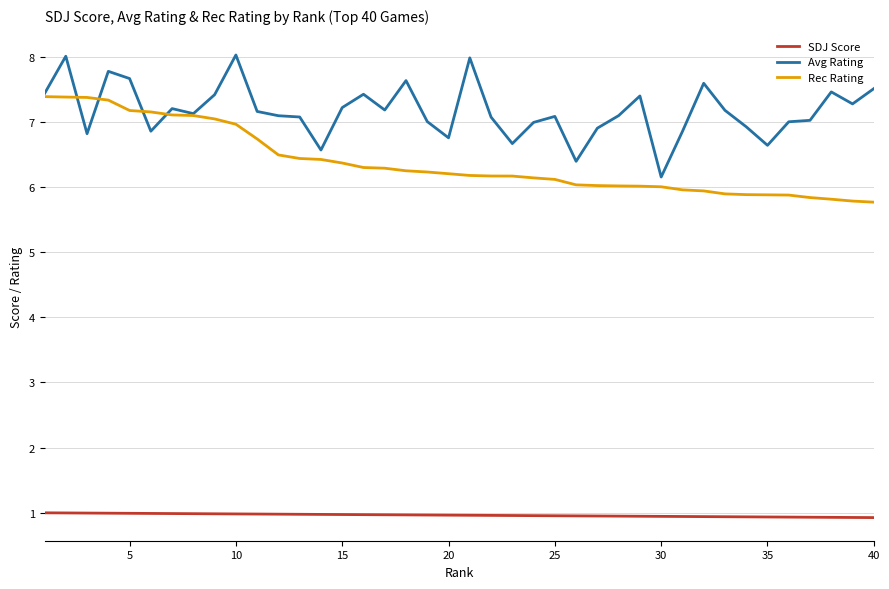

Which series has the largest total across all categories?

Avg Rating